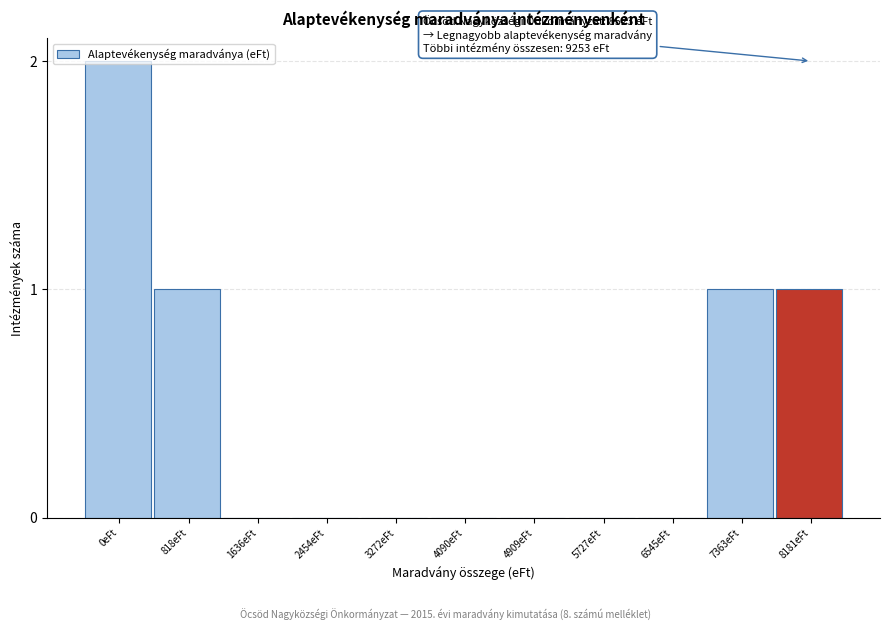

What is the sum of all values?

5